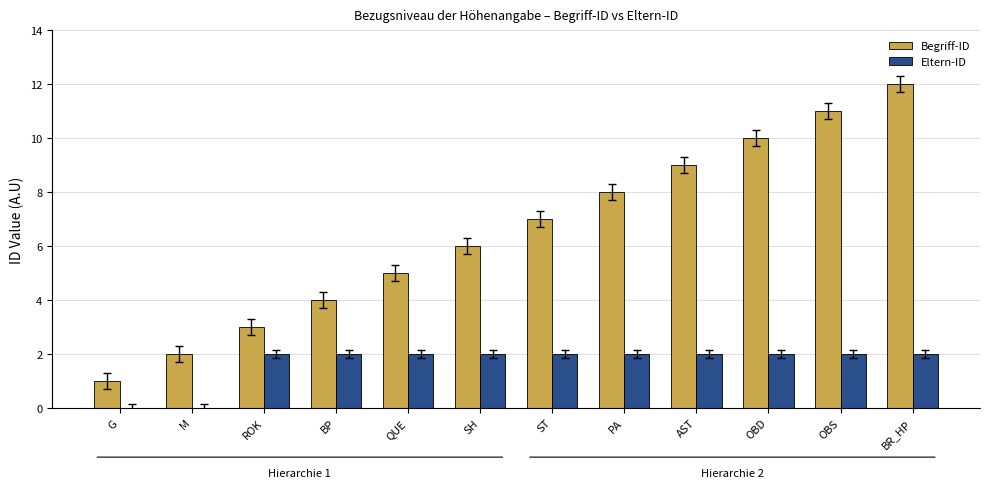

What is the sum of the Begriff-ID values at BP and ROK?

7